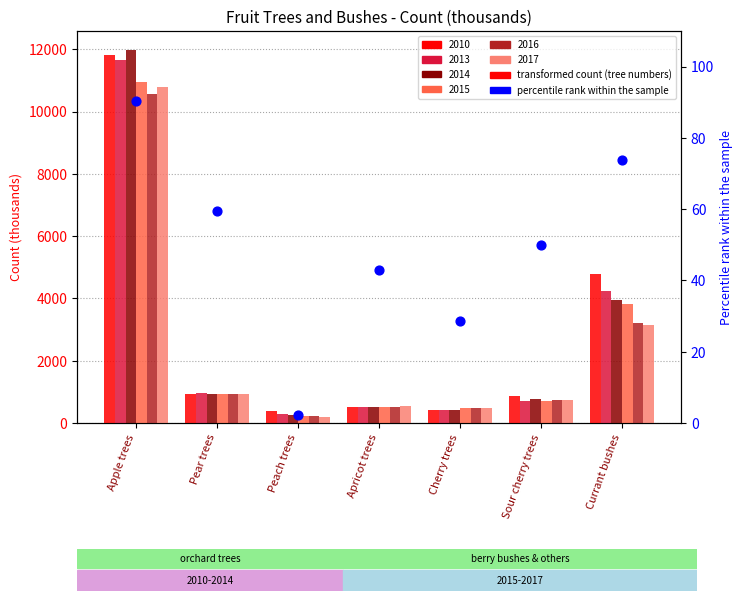

At how many categories does at least one series exceed 5771?

1